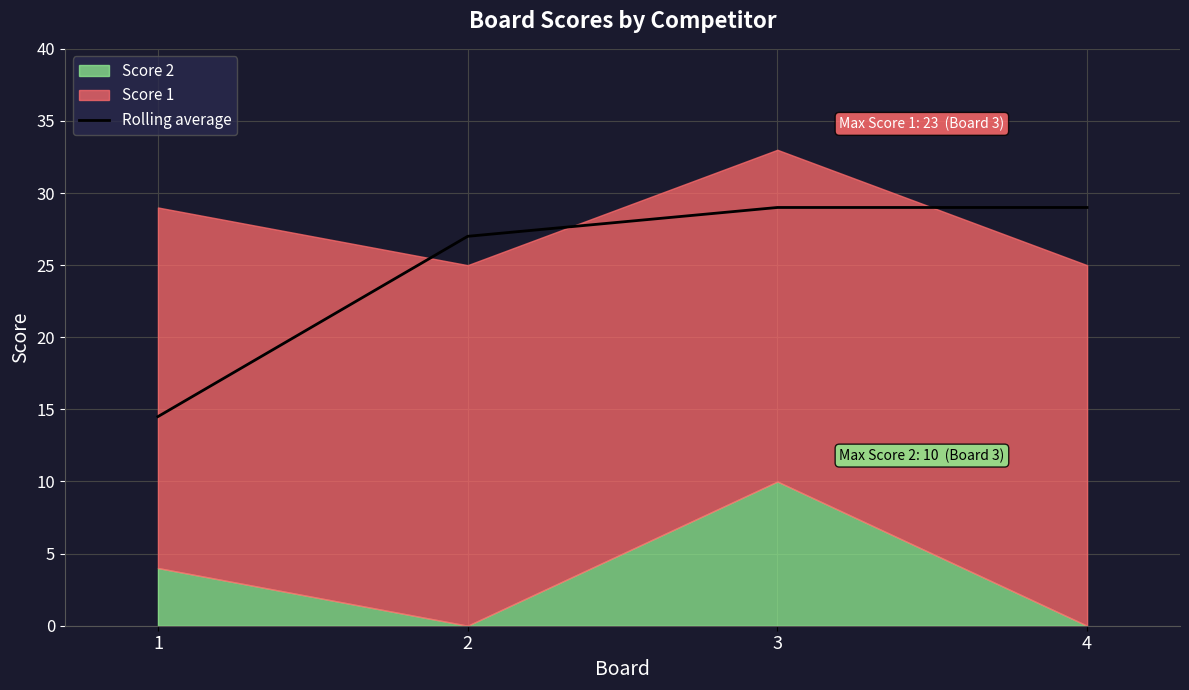

Which category has the highest value across all series?

3